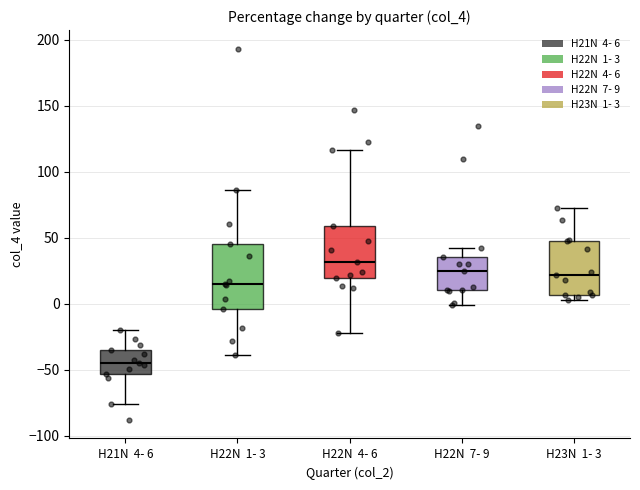

Which box has the lowest median line?

H21N 4- 6